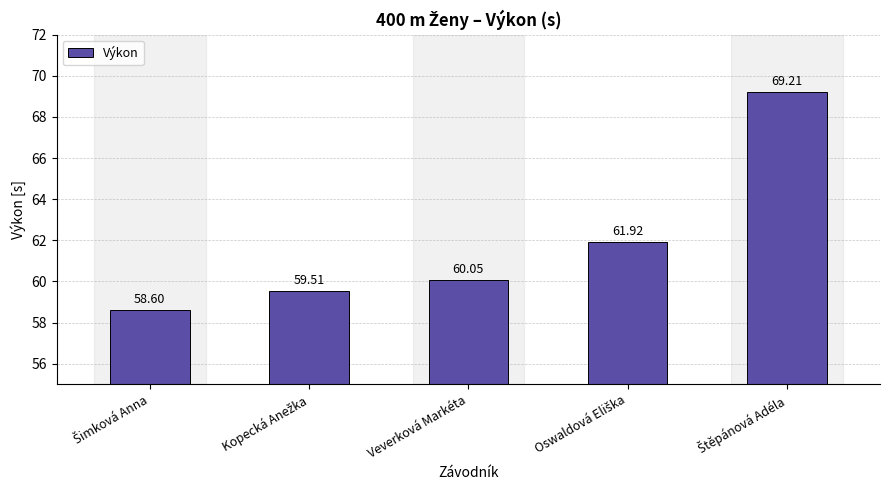

What is the label of the 3rd bar from the right?

Veverková Markéta